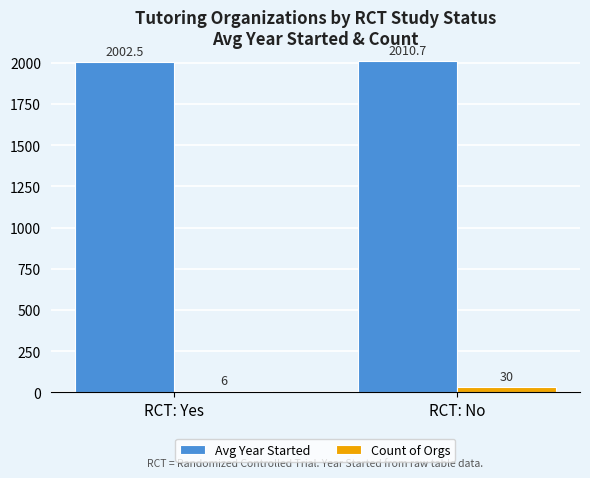

Reading left to right, list all the values displayed in this chart.

Avg Year Started: 2002.5	2010.7
Count of Orgs: 6.0	30.0